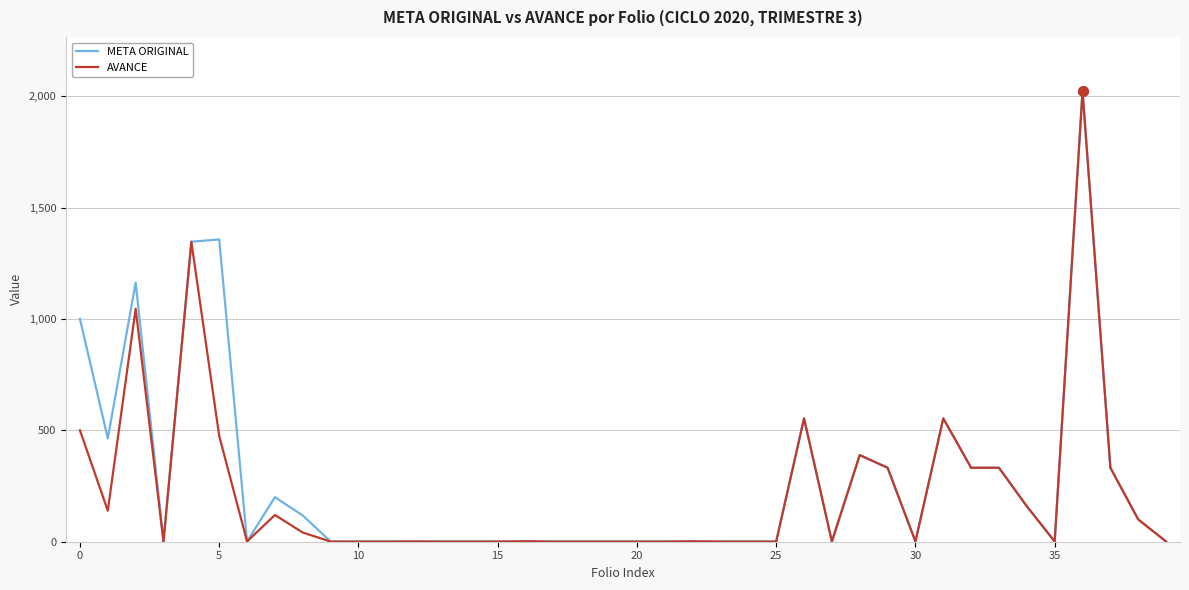

What is the maximum value for META ORIGINAL?

2023.0